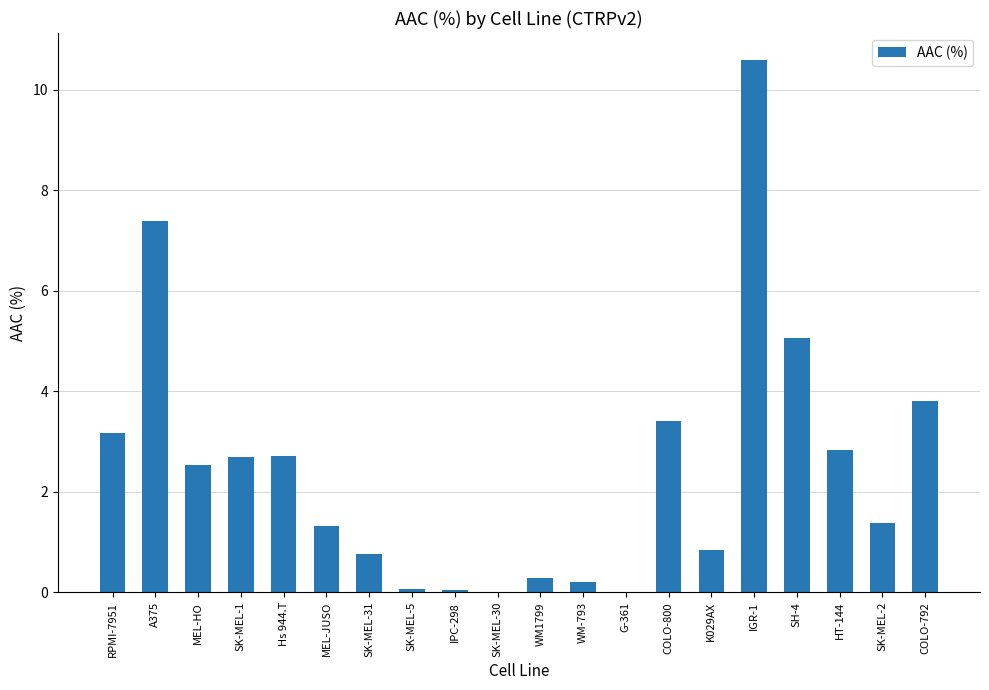

What is the sum of the values at MEL-HO and K029AX?

3.4